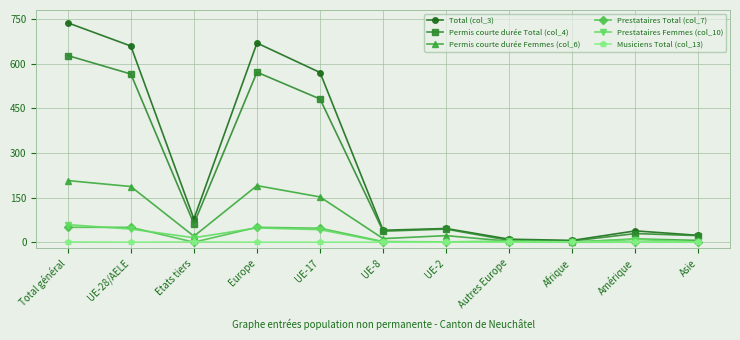

What is the sum of all Permis courte durée Total (col_4) values?

2448